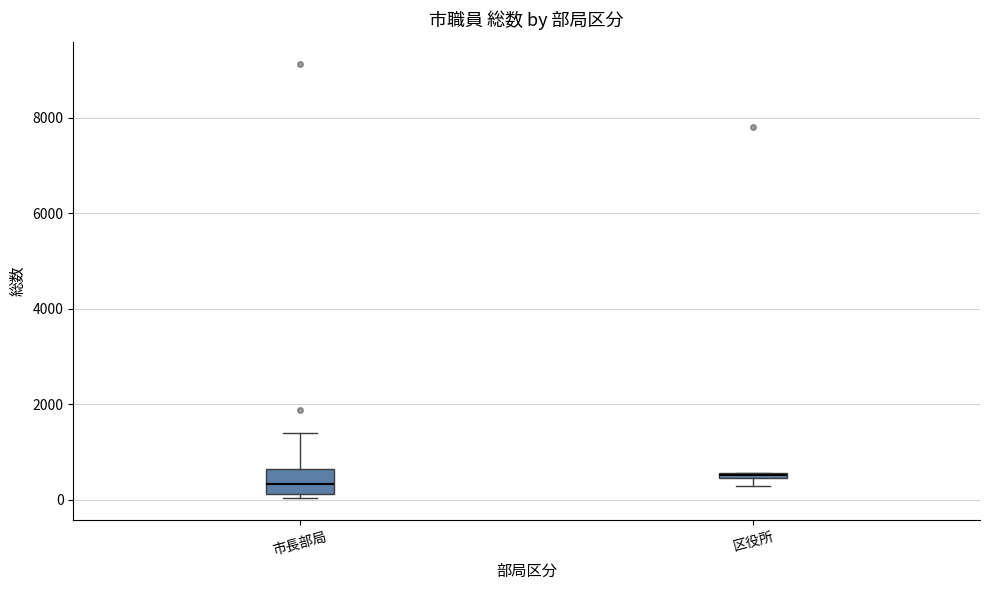

Where is the lower edge of the box for 区役所 on the y-axis? The values are not printed on the chart, so give them approximately, as read against the axis.

400